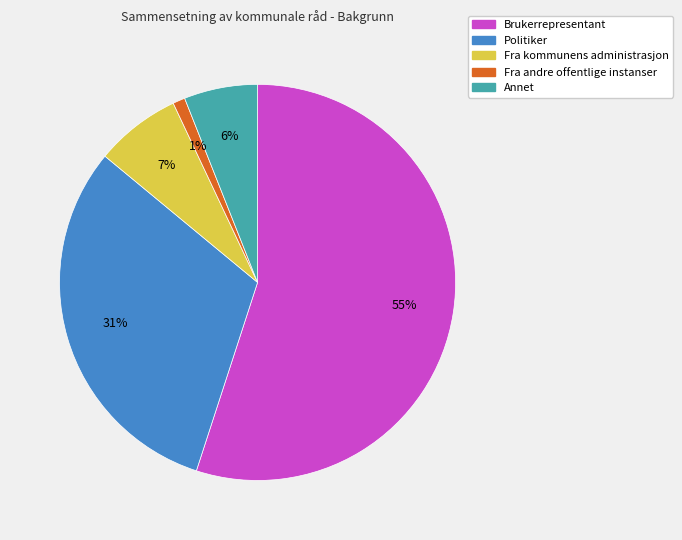

How many slices are in this pie chart?

5